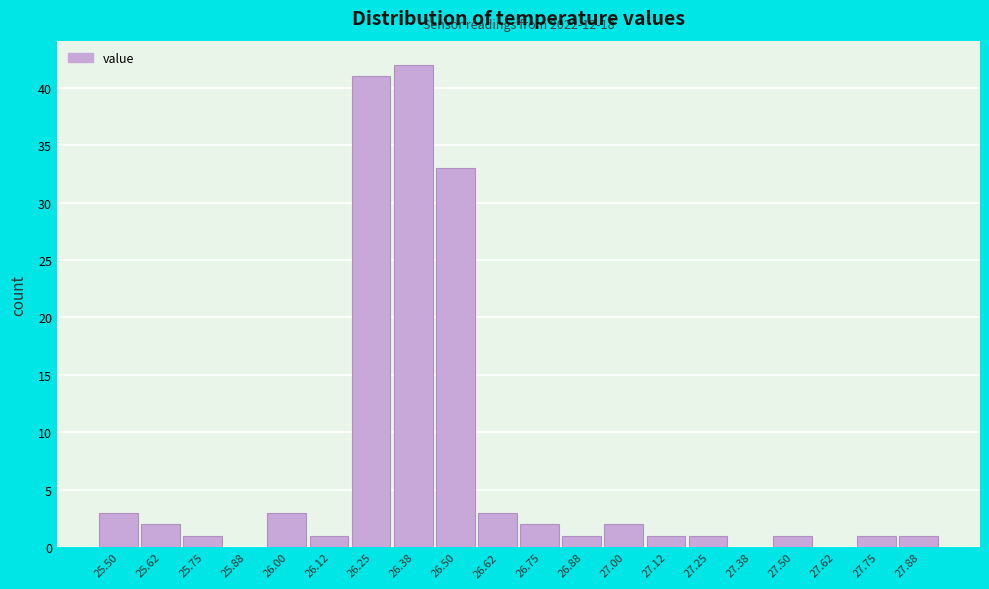

Reading left to right, what are all the values shown in this chart?

25.50=3	25.62=2	25.75=1	25.88=0	26.00=3	26.12=1	26.25=41	26.38=42	26.50=33	26.62=3	26.75=2	26.88=1	27.00=2	27.12=1	27.25=1	27.38=0	27.50=1	27.62=0	27.75=1	27.88=1